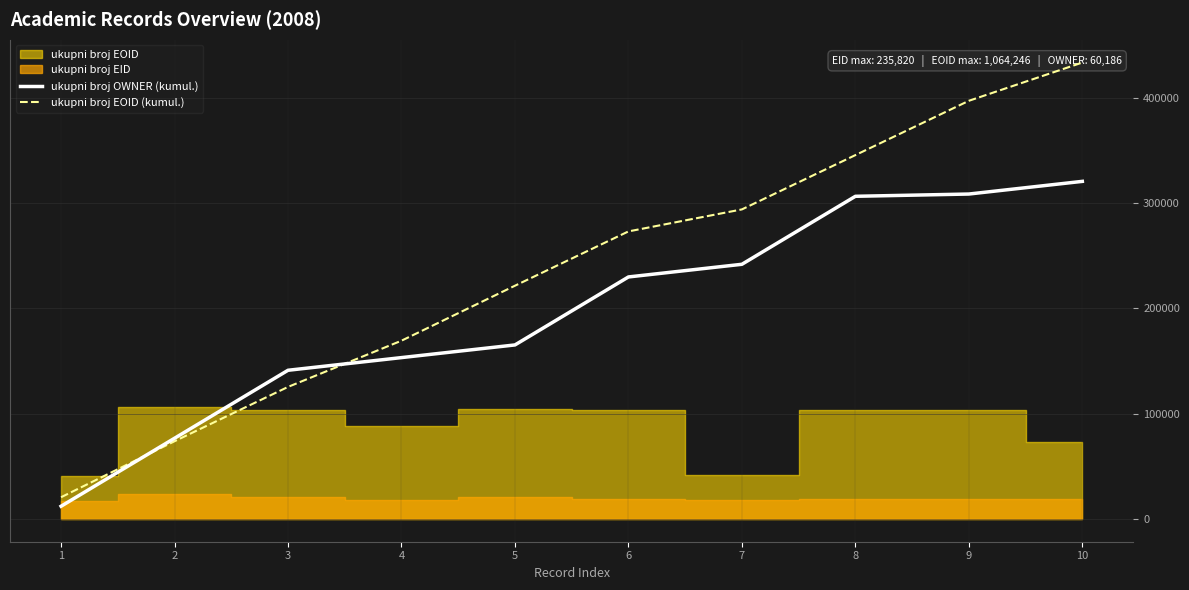

Where does the ukupni broj OWNER (kumul.) series first go above 229915?

6